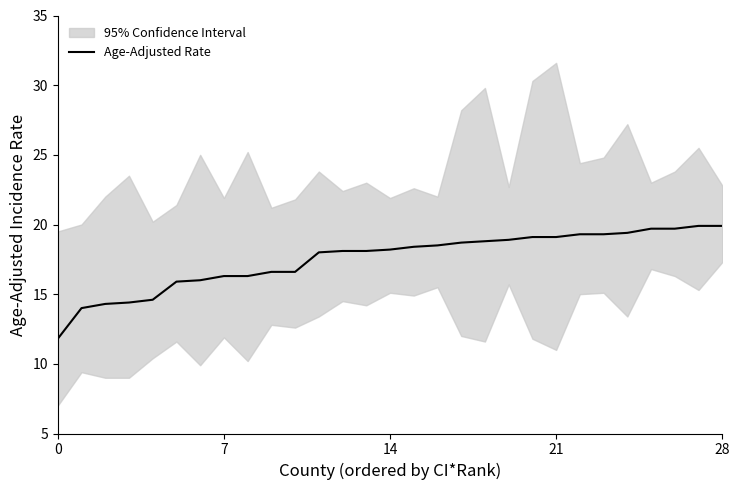

Reading right to left, what are all the values shown in this chart?

19.9	19.9	19.7	19.7	19.4	19.3	19.3	19.1	19.1	18.9	18.8	18.7	18.5	18.4	18.2	18.1	18.1	18.0	16.6	16.6	16.3	16.3	16.0	15.9	14.6	14.4	14.3	14.0	11.8